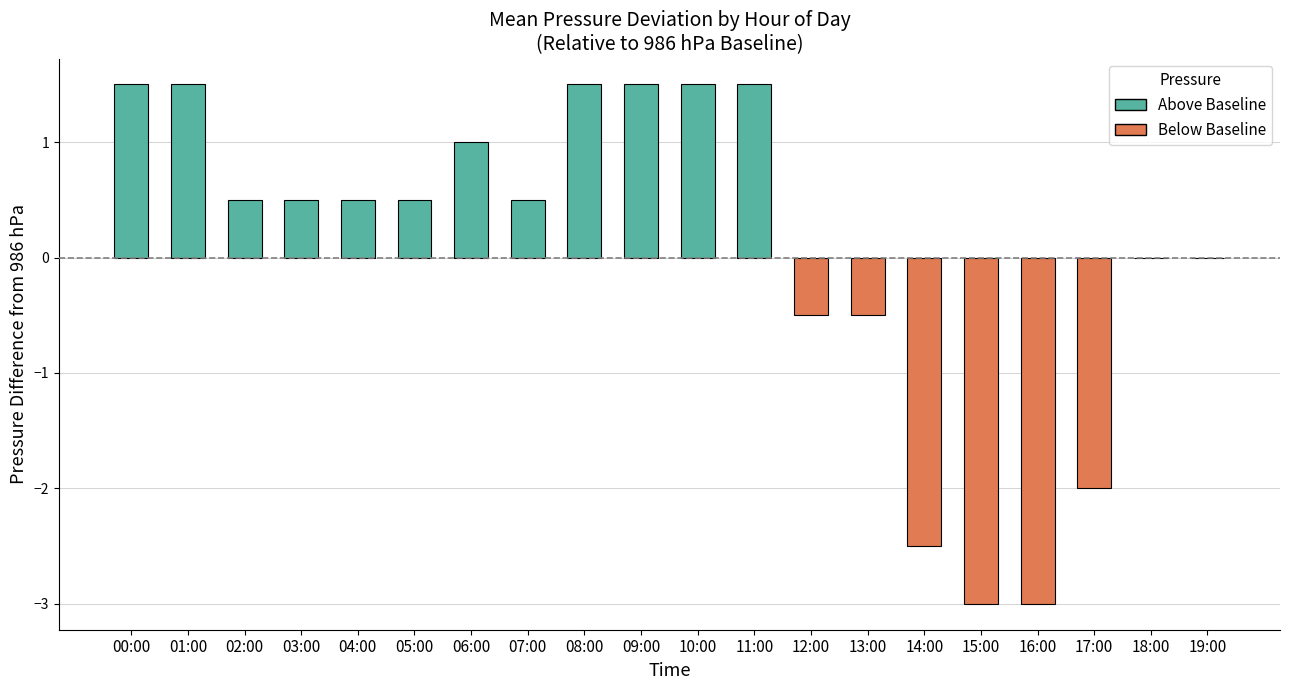

Is it true that the value at 16:00 is -3.0?

True